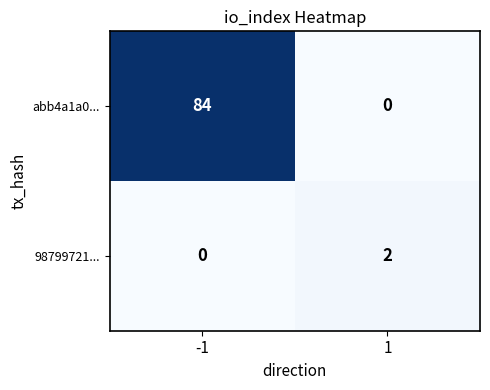

Reading left to right, list all the values displayed in this chart.

abb4a1a0...: -1=84	1=0
98799721...: -1=0	1=2